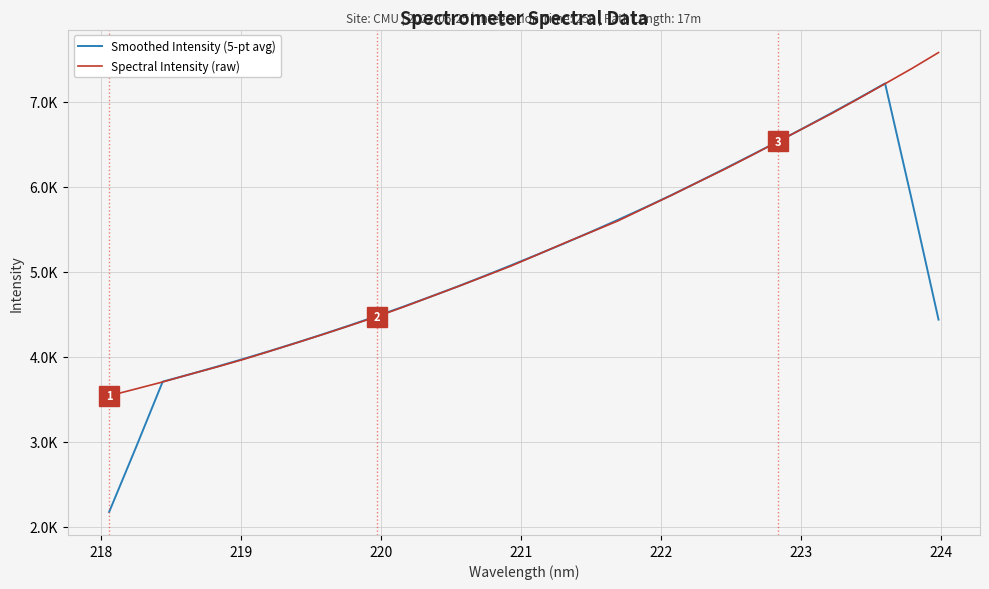

Is this an area chart (filled region under the line)?

No